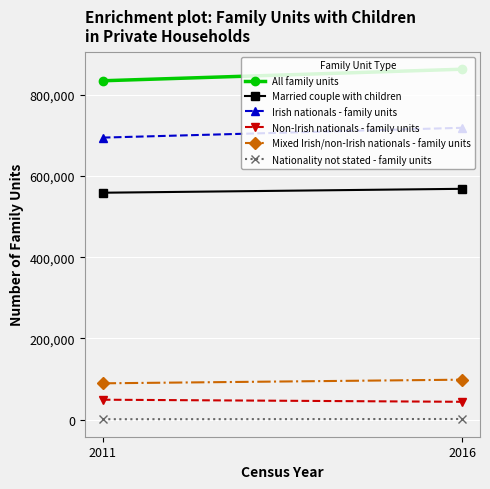

Reading left to right, what are all the values shown in this chart?

All family units: 834266	862721
Married couple with children: 558682	568317
Irish nationals - family units: 694378	718499
Non-Irish nationals - family units: 49191	44035
Mixed Irish/non-Irish nationals - family units: 89540	98500
Nationality not stated - family units: 1157	1687